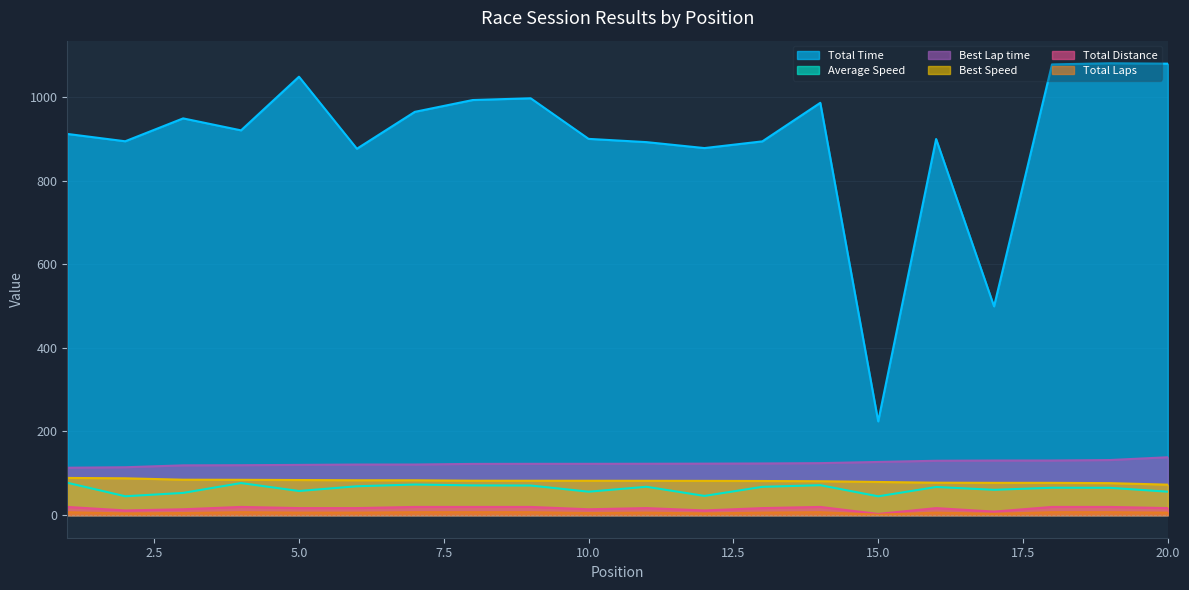

Reading left to right, list all the values displayed in this chart.

Total Laps: 19.6	11.2	14.0	19.6	16.8	16.8	19.6	19.6	19.6	14.0	16.8	11.2	16.8	19.6	2.8	16.8	8.4	19.6	19.6	16.8
Total Time: 911.5	893.9	948.6	920.0	1048.3	876.0	964.3	992.5	996.7	899.7	891.9	877.6	893.7	985.8	224.1	899.3	499.2	1077.7	1080.4	1079.5
Best Lap time: 113.3	114.5	119.0	119.4	120.1	121.0	121.0	122.5	122.7	122.7	122.8	123.1	123.5	124.3	127.1	130.0	130.6	130.6	131.7	138.4
Best Speed: 88.9	88.0	84.7	84.4	83.9	83.3	83.3	82.3	82.2	82.2	82.1	81.9	81.6	81.1	79.3	77.5	77.2	77.2	76.5	72.8
Average Speed: 77.4	45.1	53.1	76.7	57.7	69.0	73.2	71.1	70.8	56.0	67.8	45.9	67.7	71.6	45.0	67.3	60.6	65.5	65.3	56.0
Total Distance: 7.0	4.0	5.0	7.0	6.0	6.0	7.0	7.0	7.0	5.0	6.0	4.0	6.0	7.0	1.0	6.0	3.0	7.0	7.0	6.0